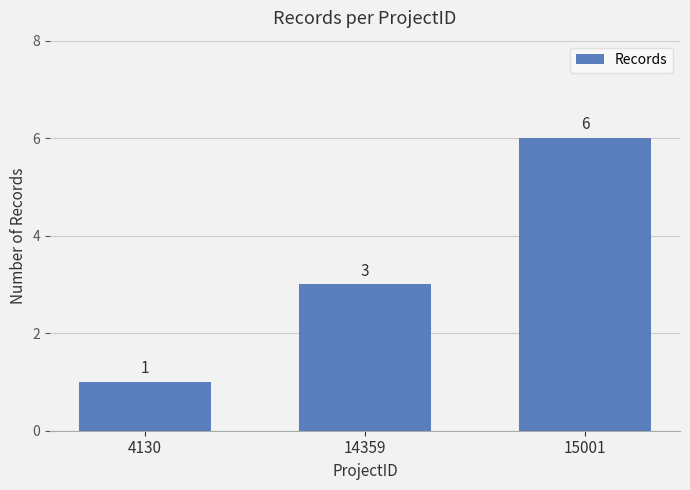

Does the chart contain any negative values?

No